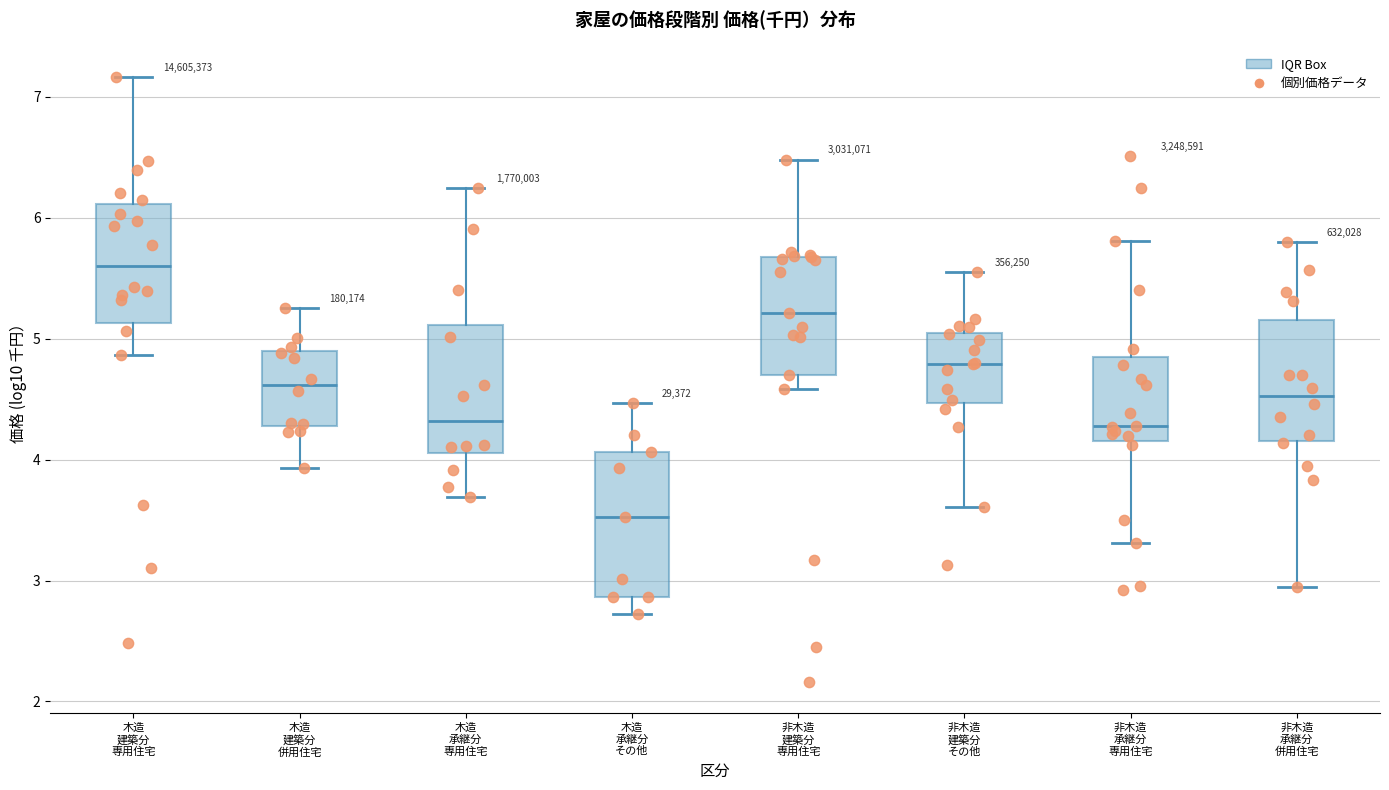

Which box has the highest median line?

木造 建築分 専用住宅